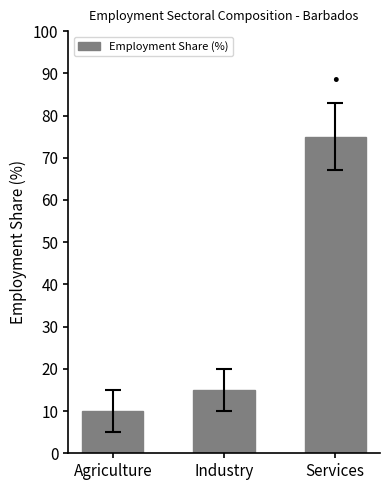

Reading left to right, list all the values displayed in this chart.

Agriculture=10	Industry=15	Services=75